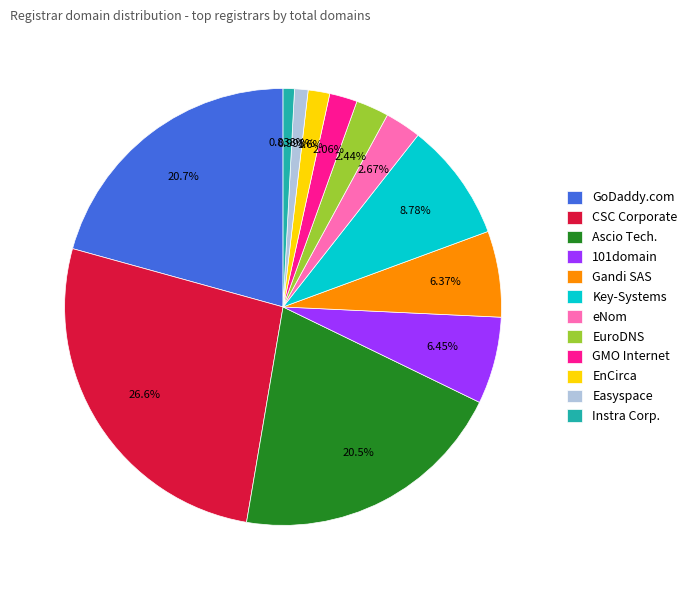

Is there any slice that represents more than half of the pie?

No